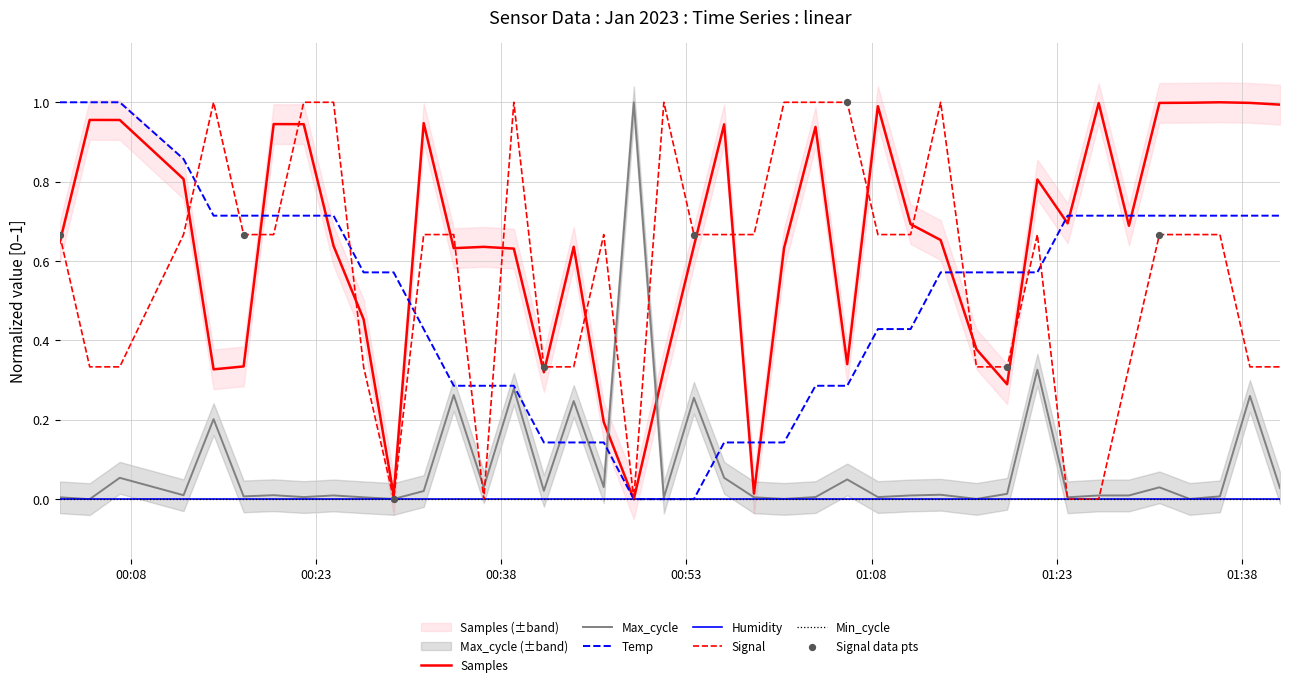

At how many categories does at least one series exceed 0?

40